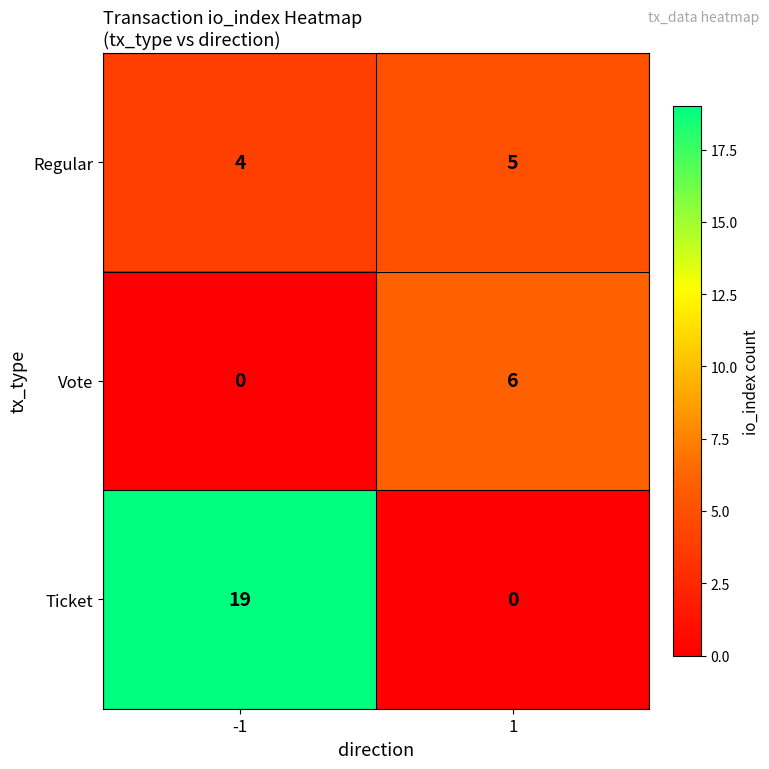

What value does the Vote series have at 1?

6